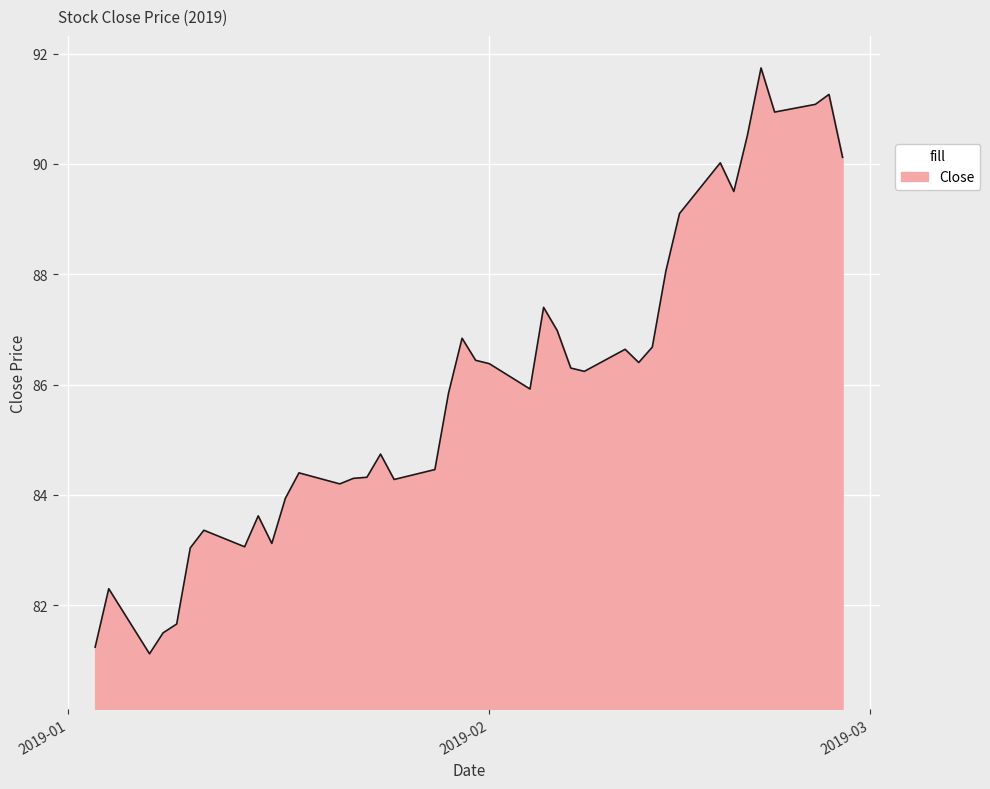

What is the maximum value shown in the chart?

91.7